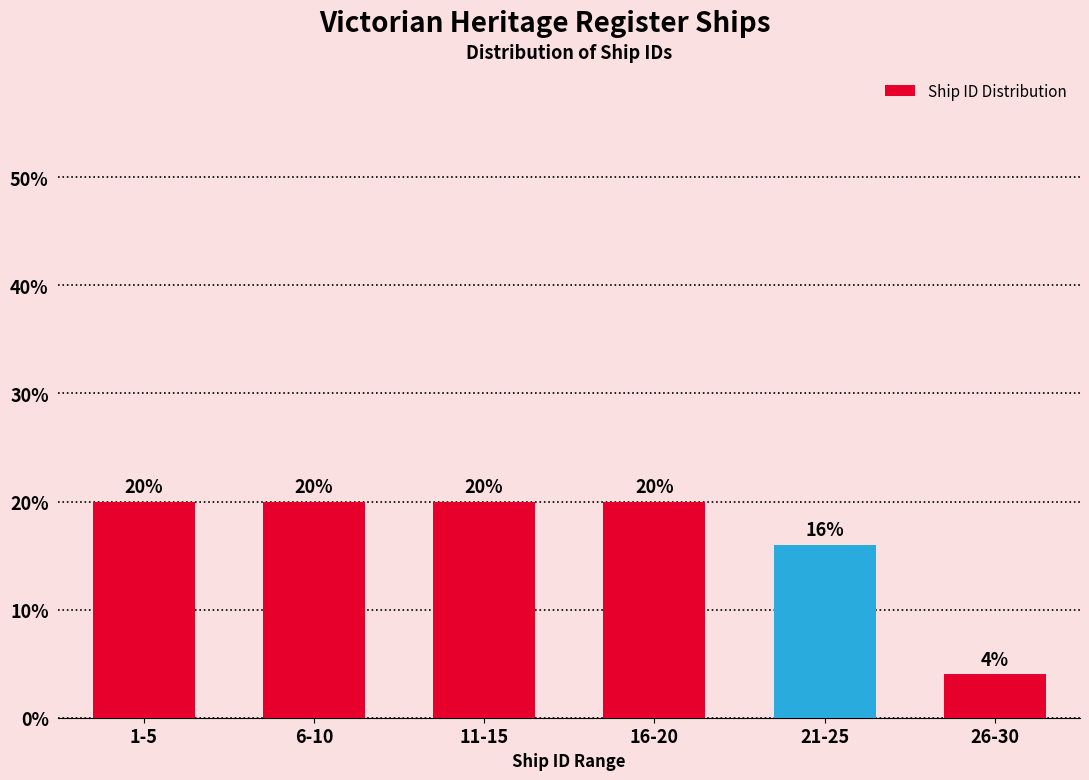

Reading right to left, what are all the values shown in this chart?

26-30=4	21-25=16	16-20=20	11-15=20	6-10=20	1-5=20